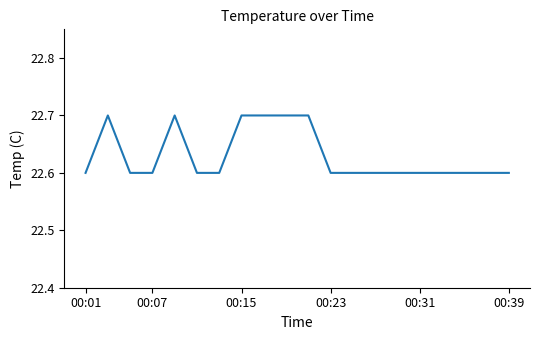

What is the minimum value shown in the chart?

22.6